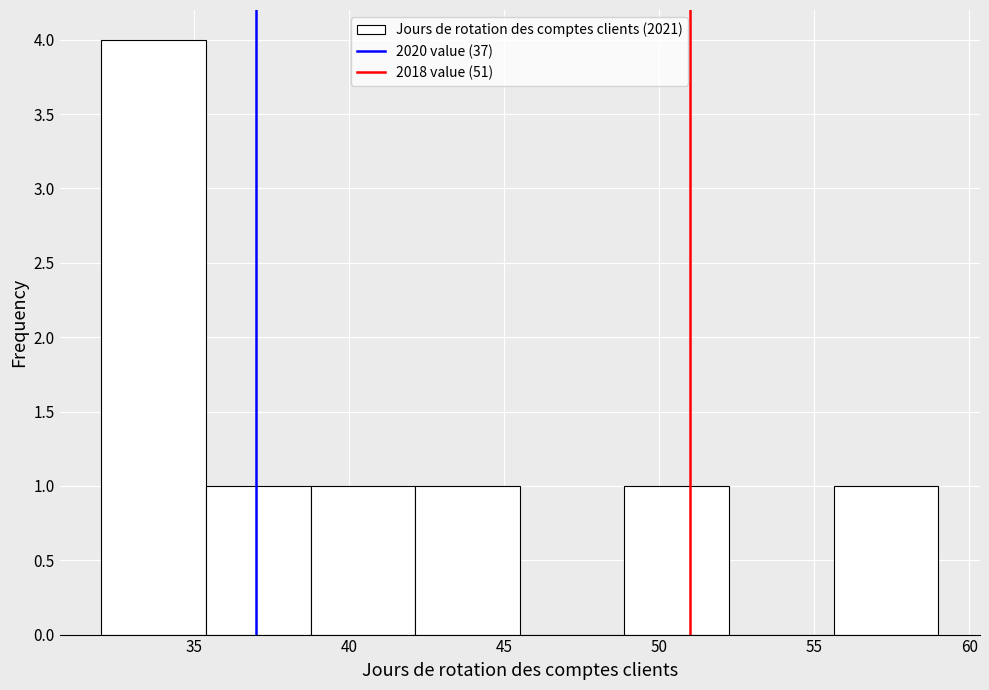

Reading left to right, transcribe this chart: for each bar, give the range it covers on the x-axis and its height. Neither the bar edges nor the heights are printed on the chart, so give them approximately, as read against the axes.

32.0 to 35.5: 4
35.5 to 39.0: 1
39.0 to 42.0: 1
42.0 to 45.5: 1
45.5 to 49.0: 0
49.0 to 52.5: 1
52.5 to 55.5: 0
55.5 to 59.0: 1